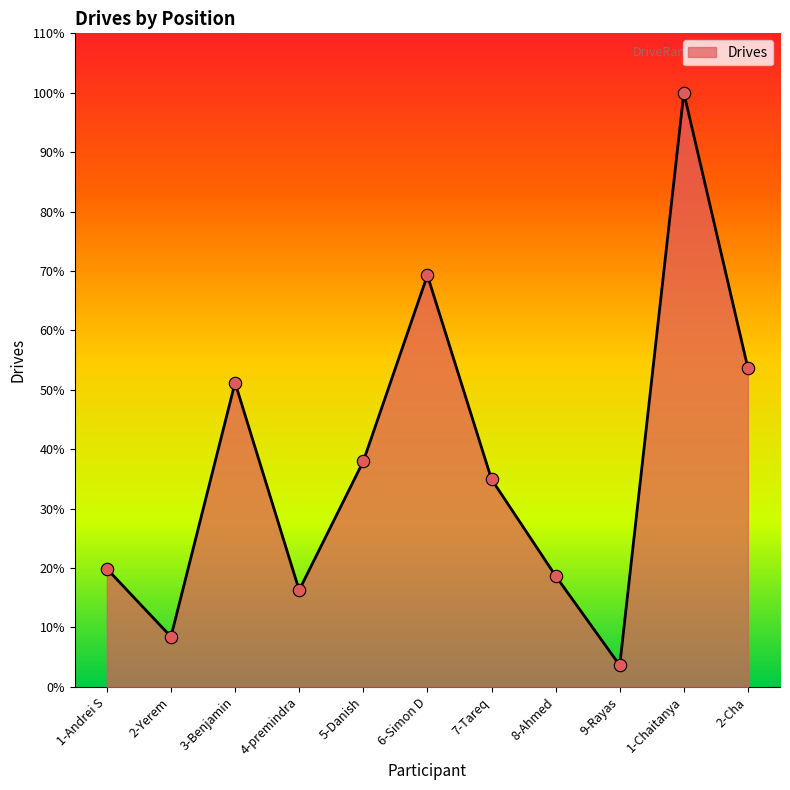

Approximately how many times larger is the value at 9-Rayas compared to 6-Simon D?

0.1